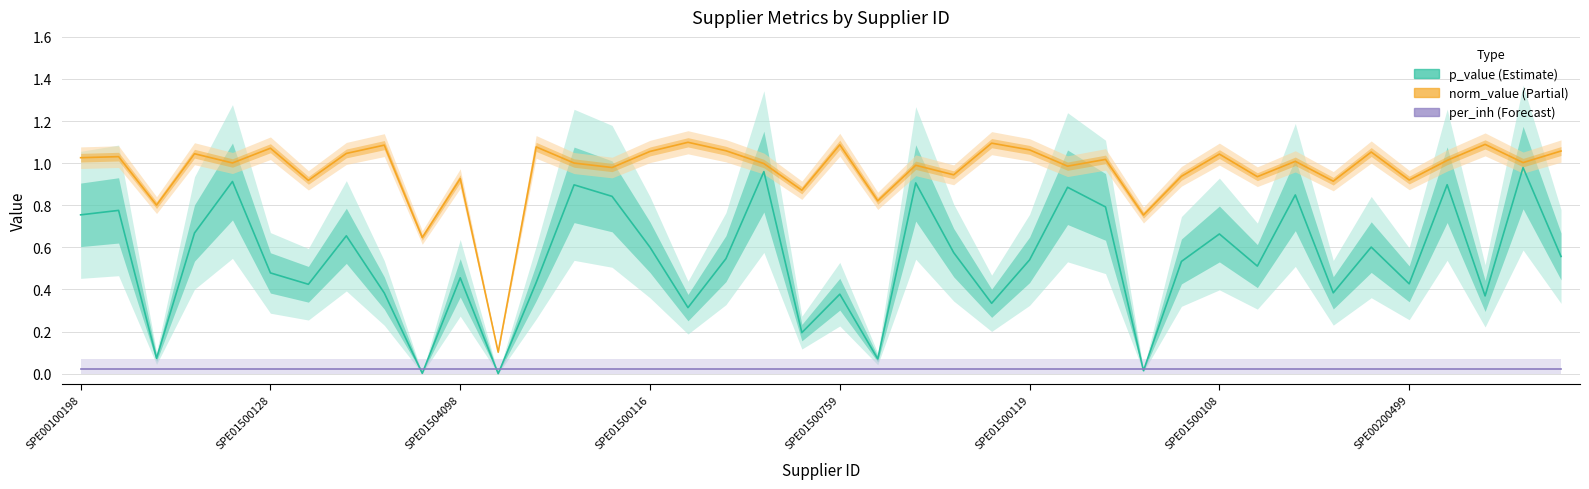

Which series has the largest total across all categories?

norm_value